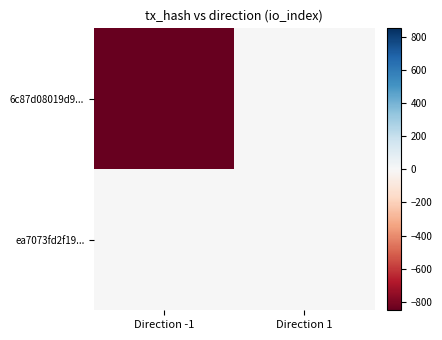

Which series has the widest spread of values?

6c87d08019d9...